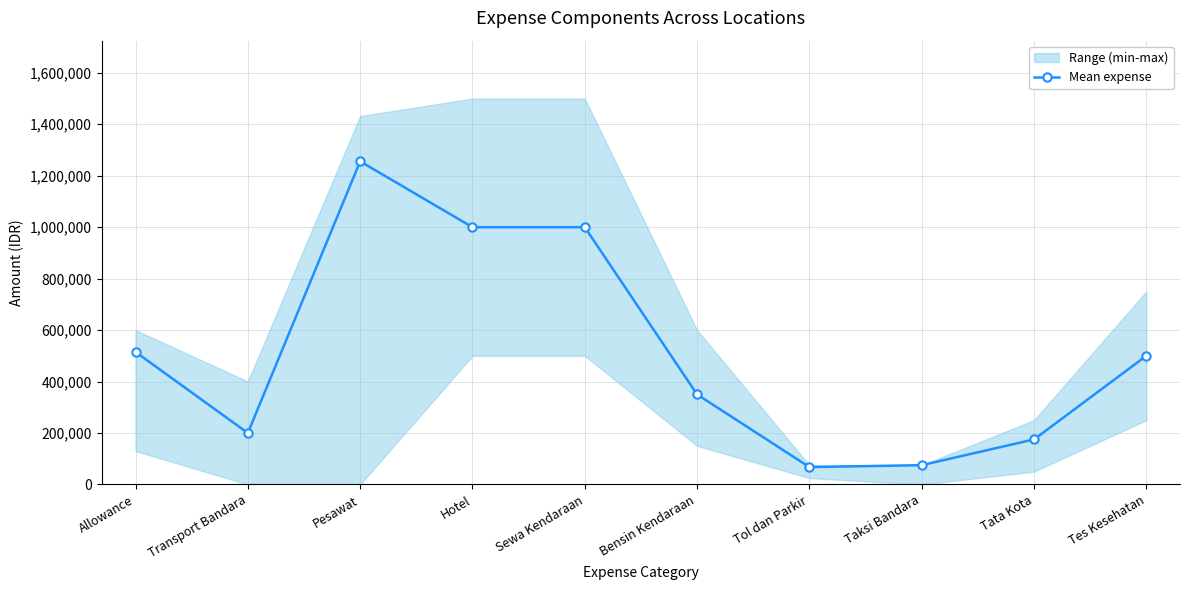

True or false: there are more than 2 points higher than both neighbors.

False